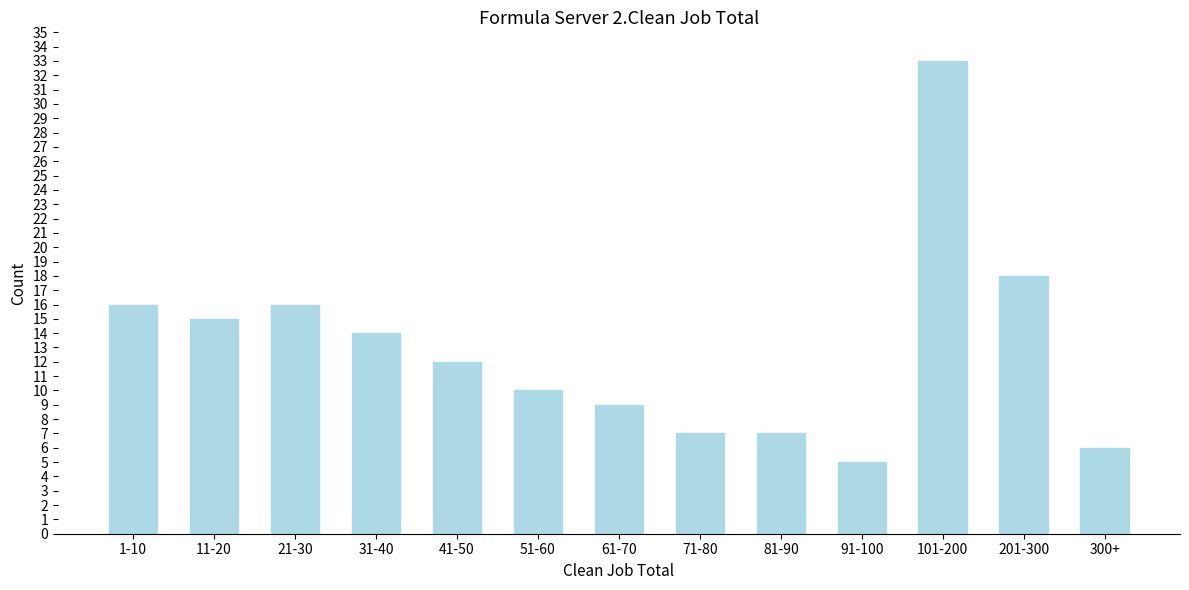

Reading right to left, what are all the values shown in this chart?

6	18	33	5	7	7	9	10	12	14	16	15	16